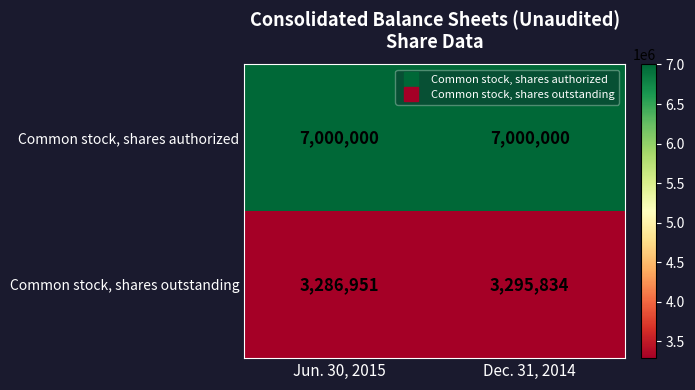

Rank the series by their maximum value, from lowest to highest.

Common stock, shares outstanding, Common stock, shares authorized